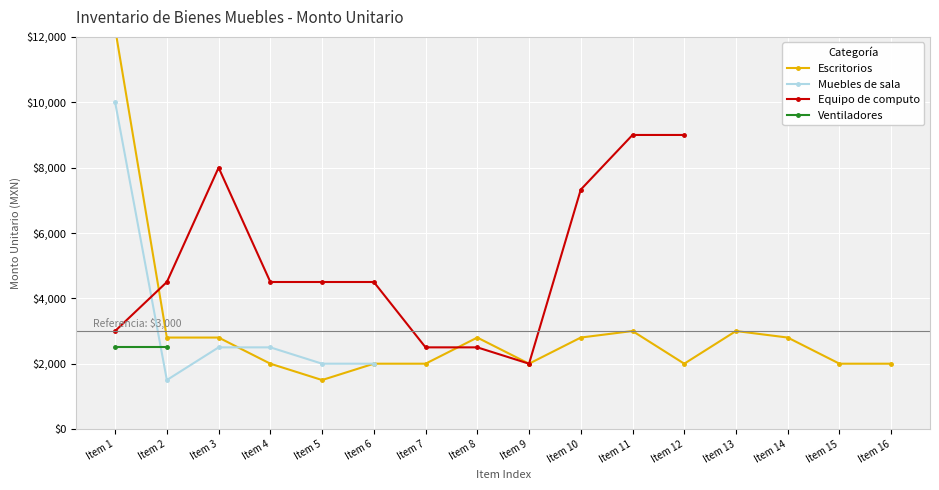

How many distinct data groups are displayed?

4